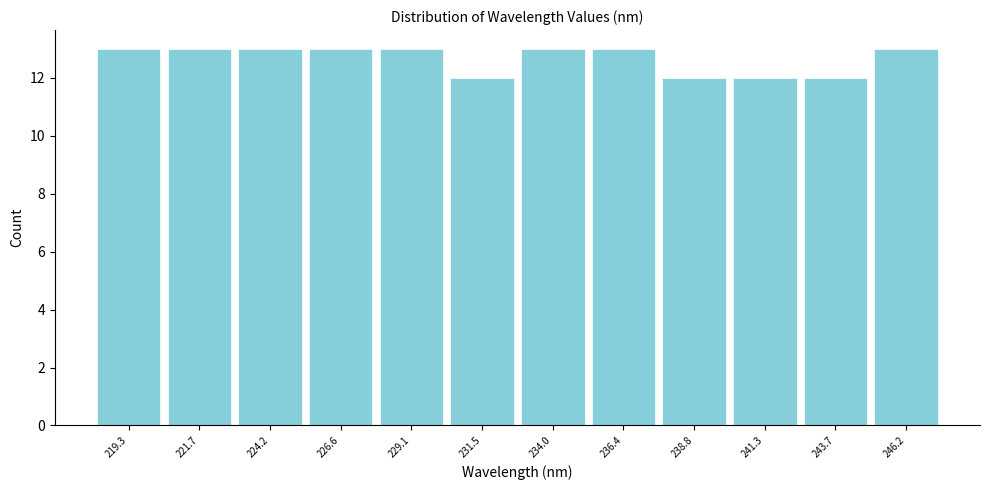

How tall is the bar that spans 228.0 to 230.5 on the x-axis? Neither the bar edges nor the heights are printed on the chart, so give them approximately, as read against the axes.

13